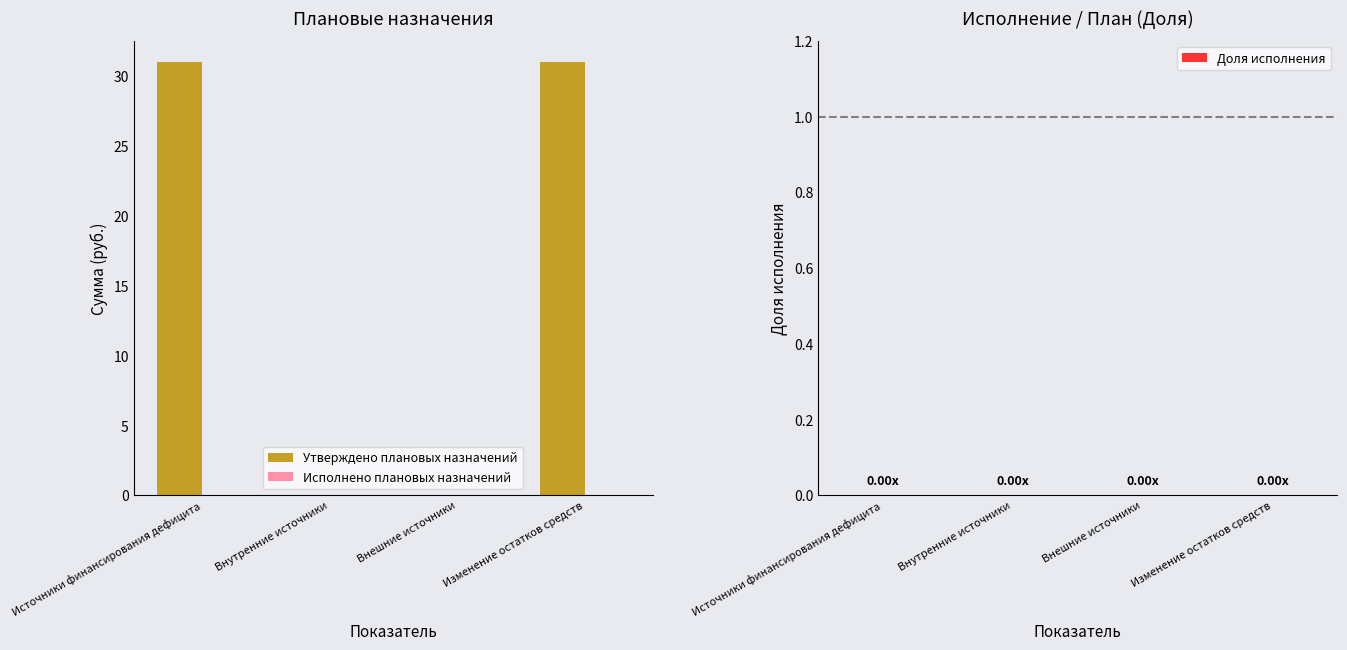

What is the change in value from Внешние источники to Изменение остатков средств?

+31